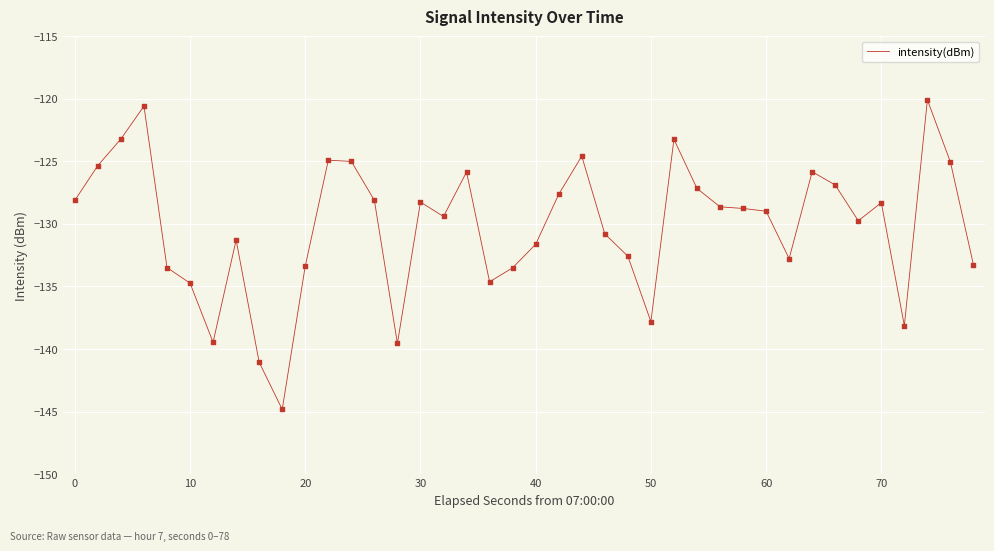

What is the maximum value shown in the chart?

-120.1